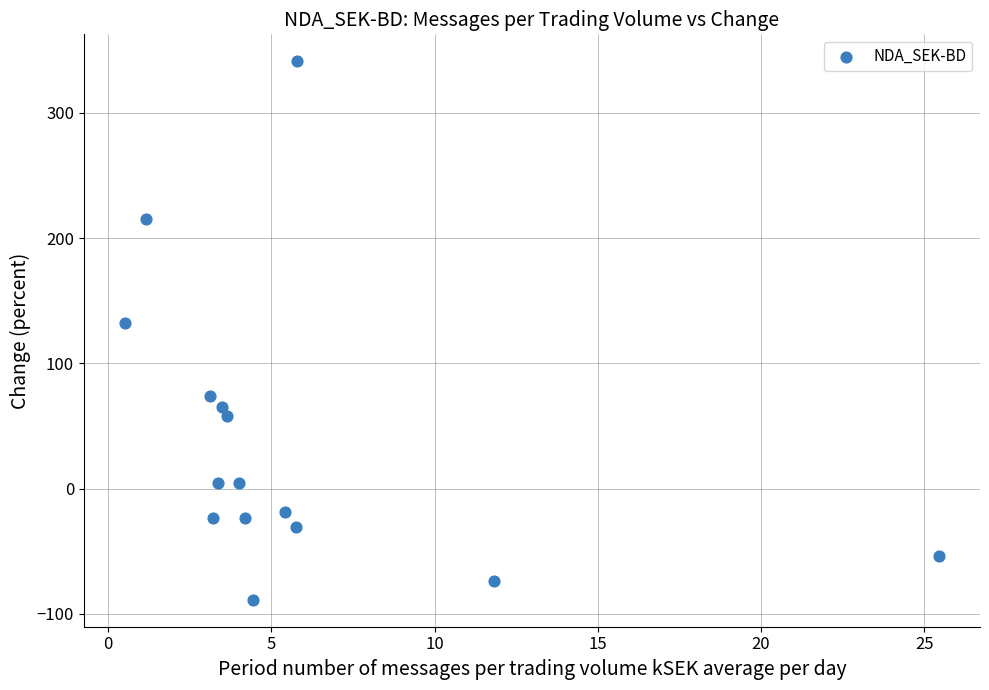

What is the range of X values (max minus min)?

25.0